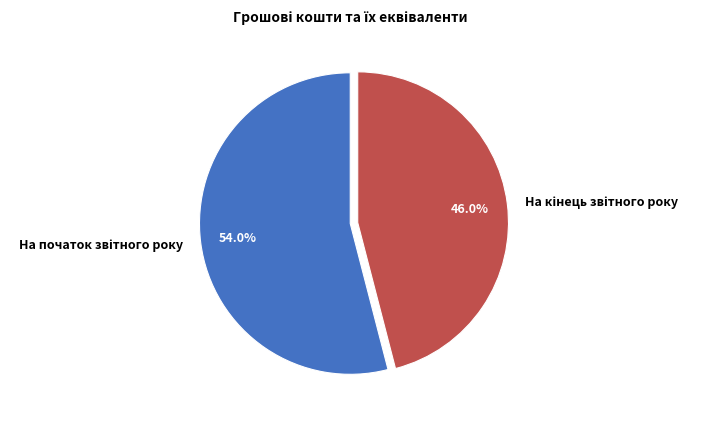

Is there any slice that represents more than half of the pie?

Yes